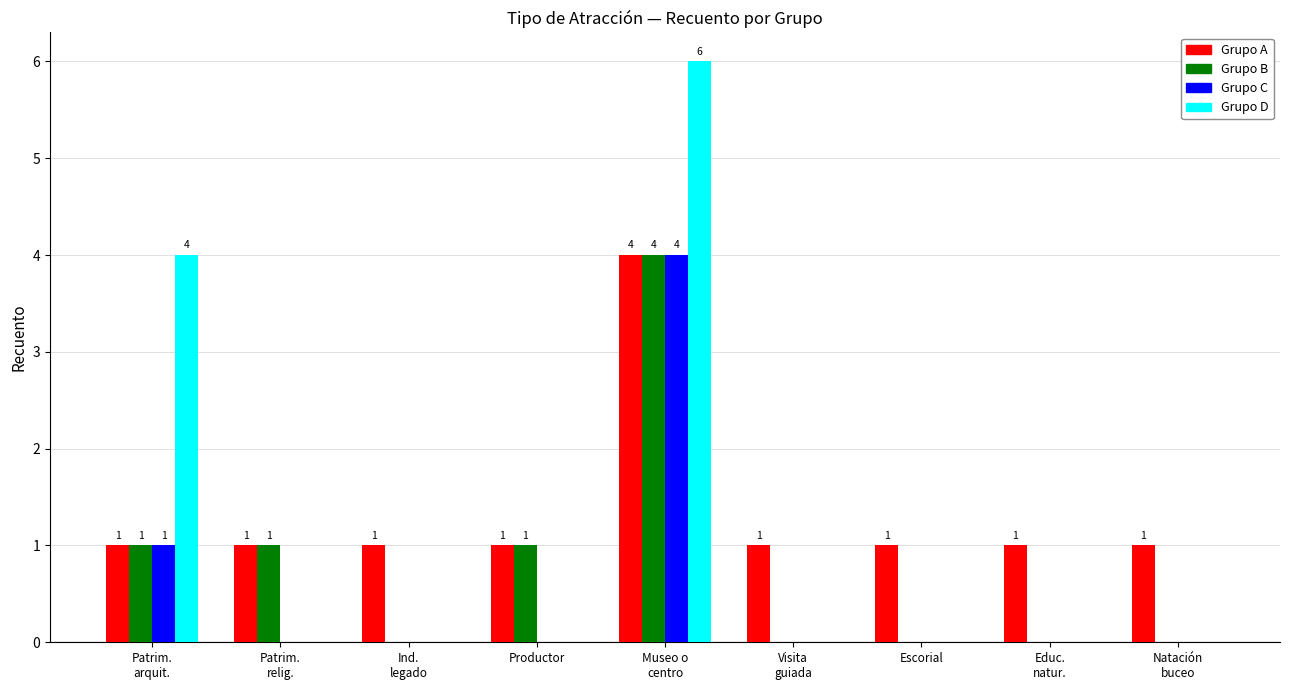

What is the maximum value for Grupo B?

4